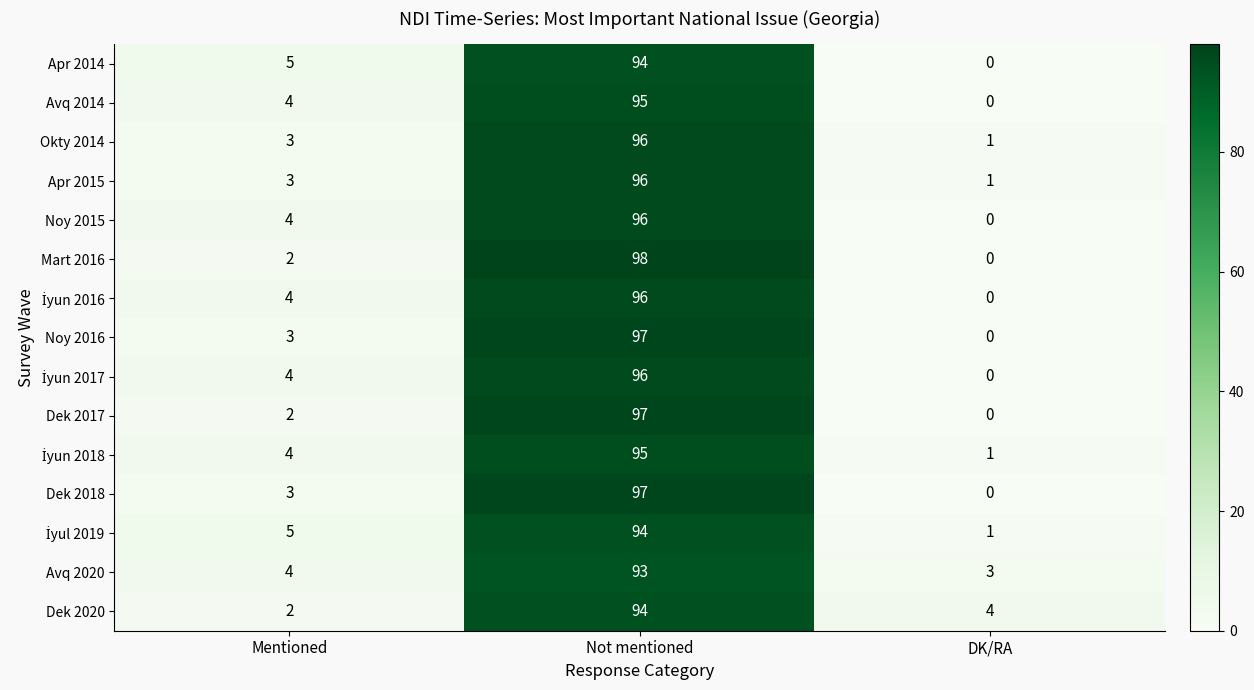

At which label is Apr 2015 closest to 48?

Mentioned